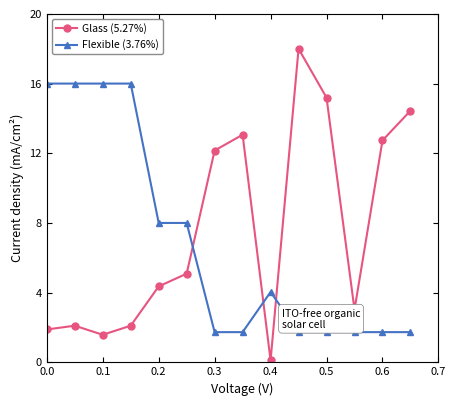

What is the sum of all Glass (5.27%) values?

105.8